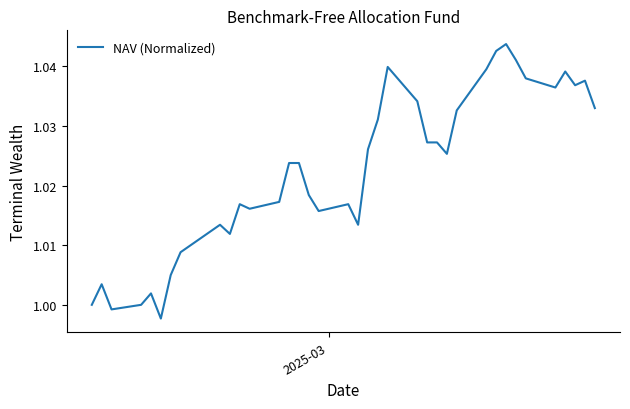

How many points are lower than both their immediate neighbors (excluding endpoints)?

9